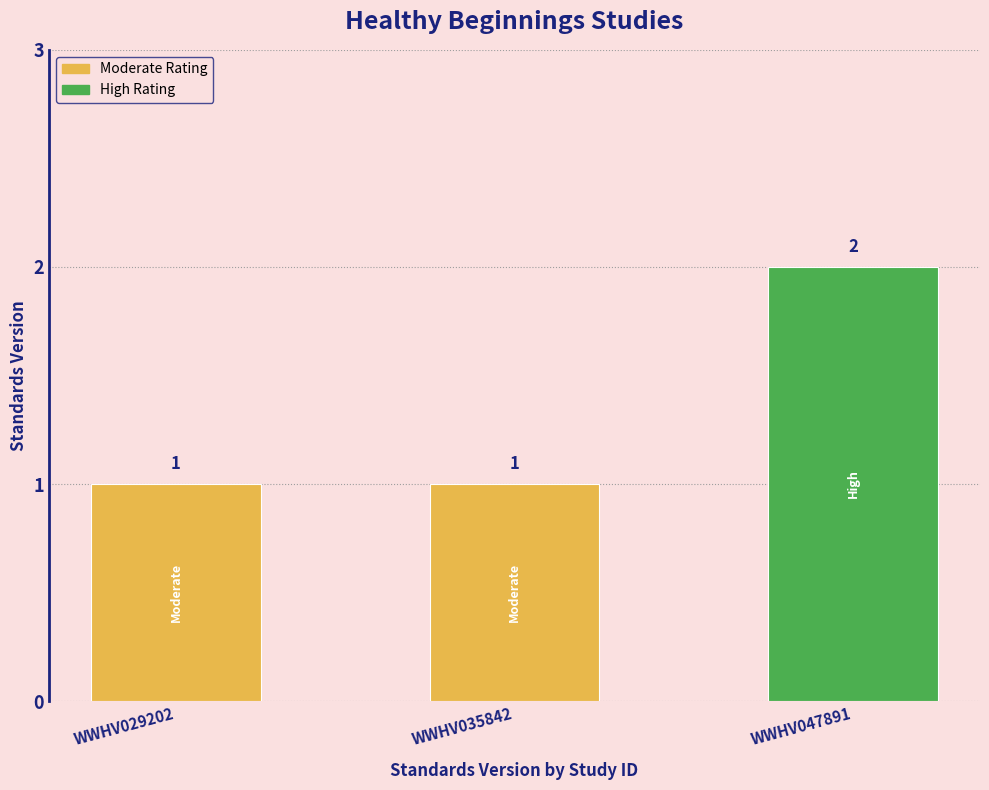

At which category does the chart reach its peak across all series?

WWHV047891